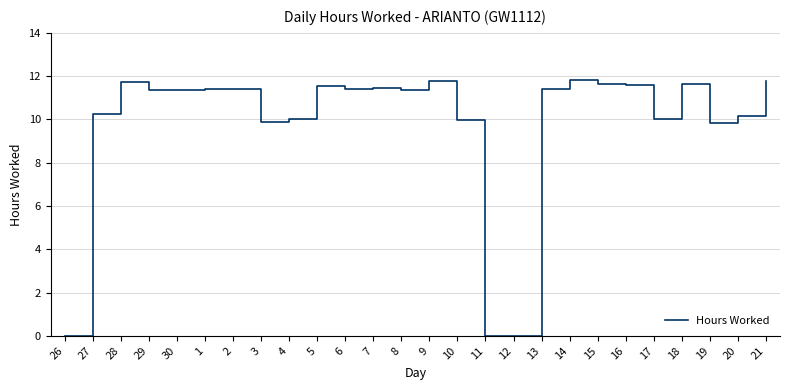

What position from the left is 17?

22